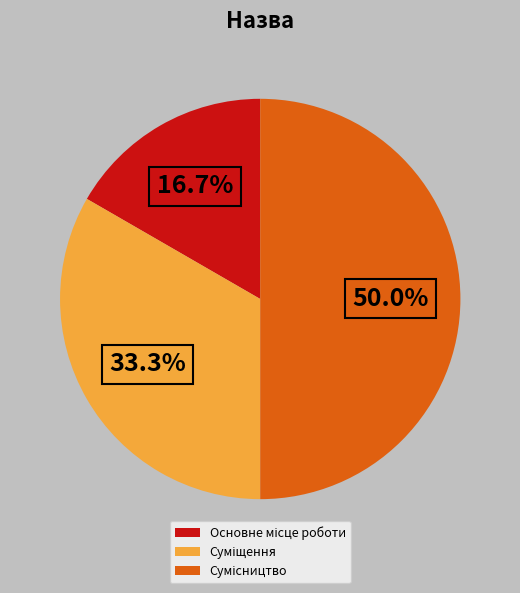

Count the number of slices in the pie.

3